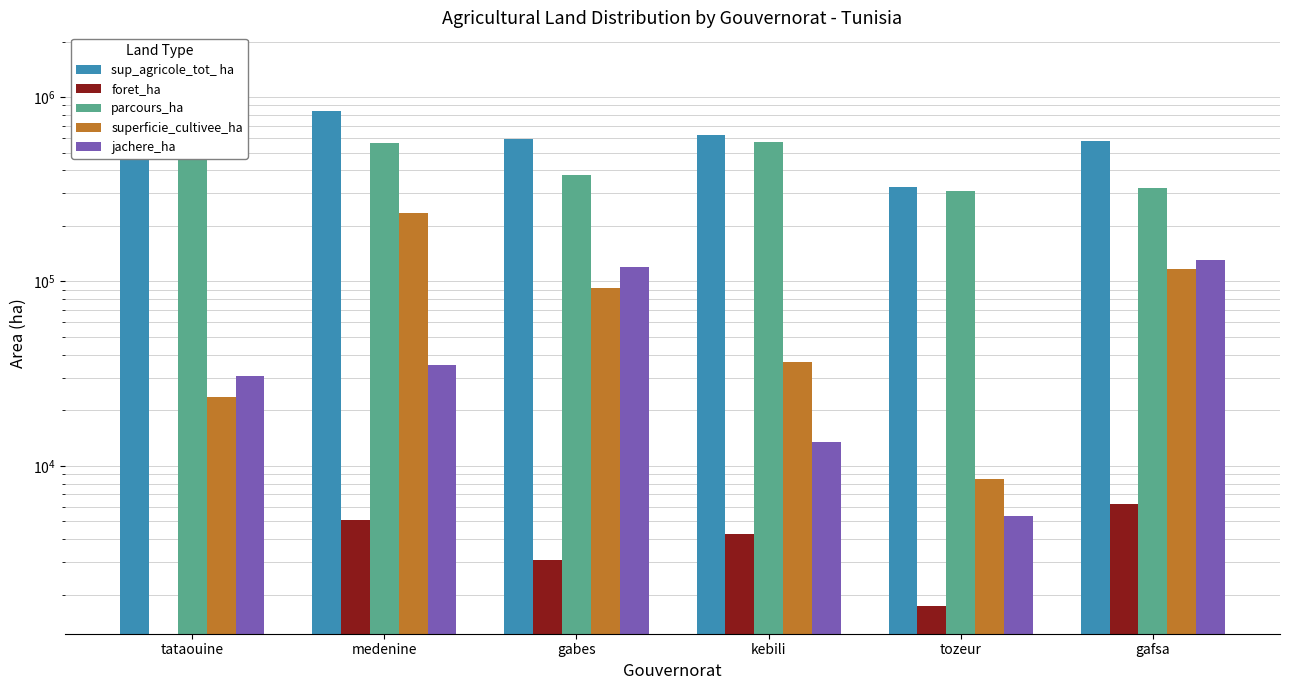

Reading right to left, transcribe all the data shown in this chart.

sup_agricole_tot_ ha: 574600	325560	621180	593990	838100	1594520
foret_ha: 6200	1730	4280	3100	5100	0
parcours_ha: 319390	310000	566900	379530	561770	1540000
superficie_cultivee_ha: 117500	8450	36560	92160	236000	23770
jachere_ha: 131510	5380	13440	119200	35230	30750